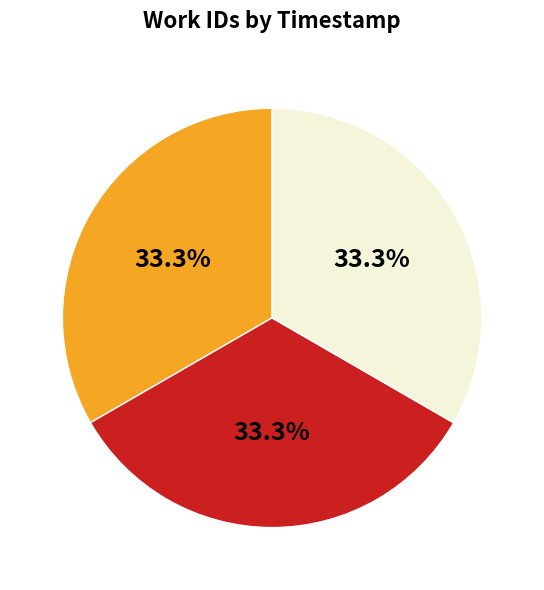

Is there any slice that represents more than half of the pie?

No